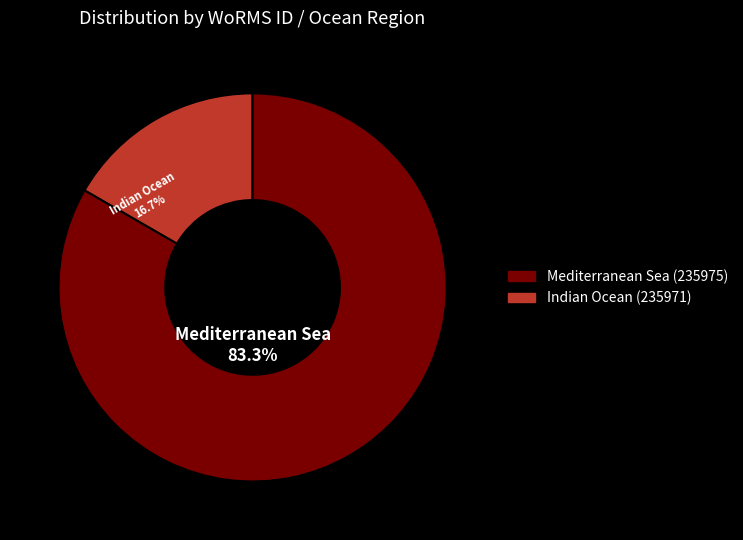

How many segments does this pie chart have?

2